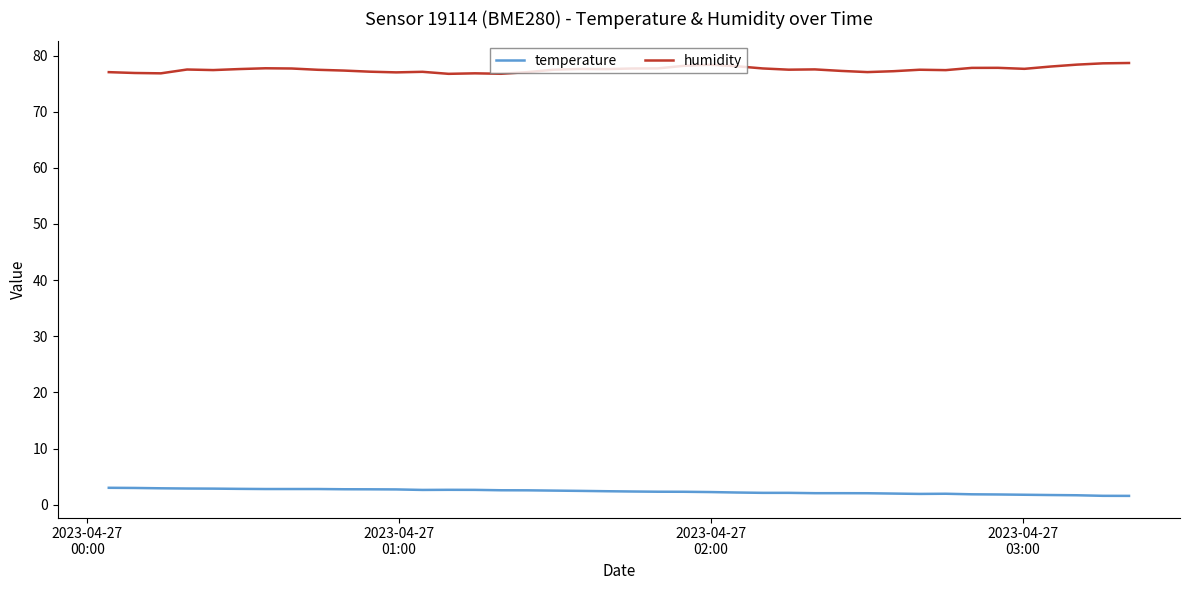

What is the average value of the temperature series?

2.4